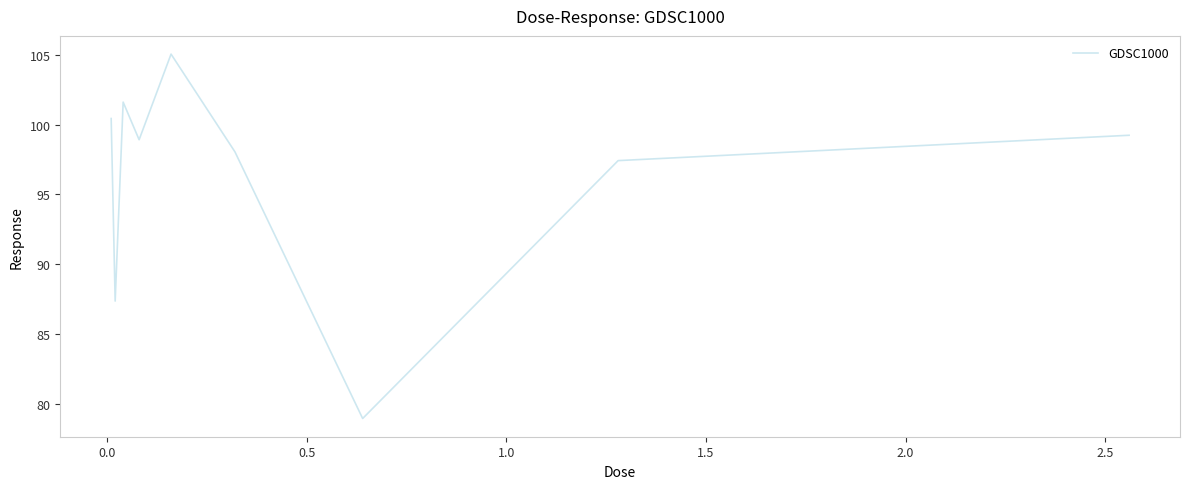

What is the greatest value displayed?

105.1